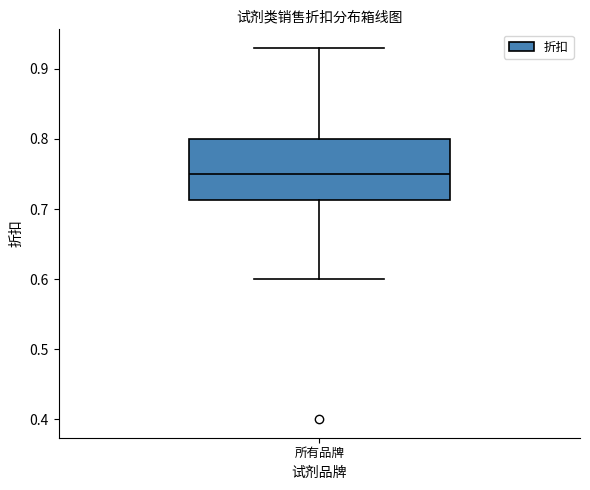

Read this box plot against the y-axis: the position of the median line, the range covered by the box, and the ends of both whiskers. The values are not printed on the chart, so give them approximately, as read against the axis.

median 0.75, box 0.71 to 0.80, whiskers 0.60 to 0.93